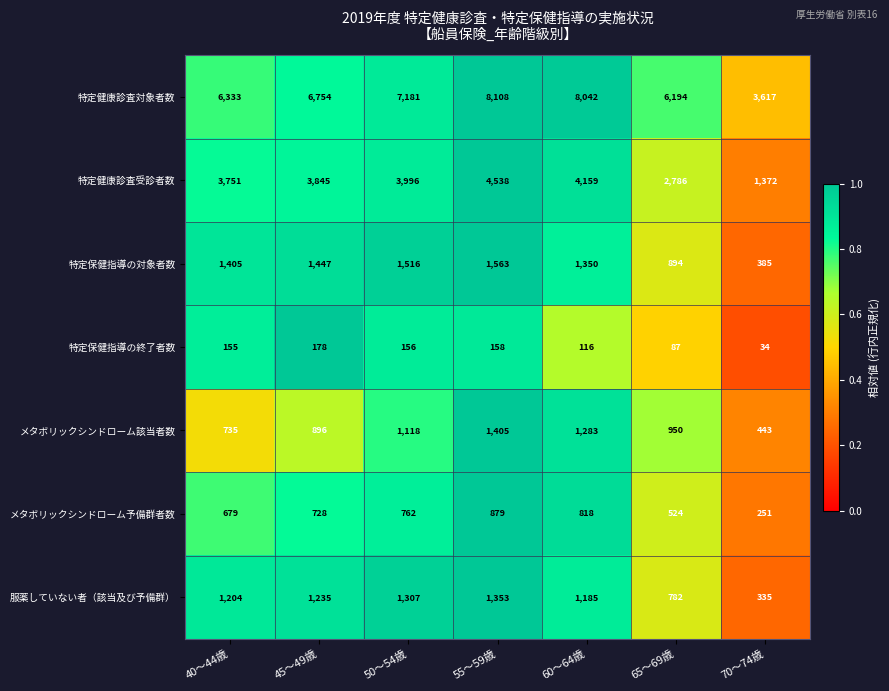

At which label does 特定保健指導の対象者数 reach its minimum?

70～74歳